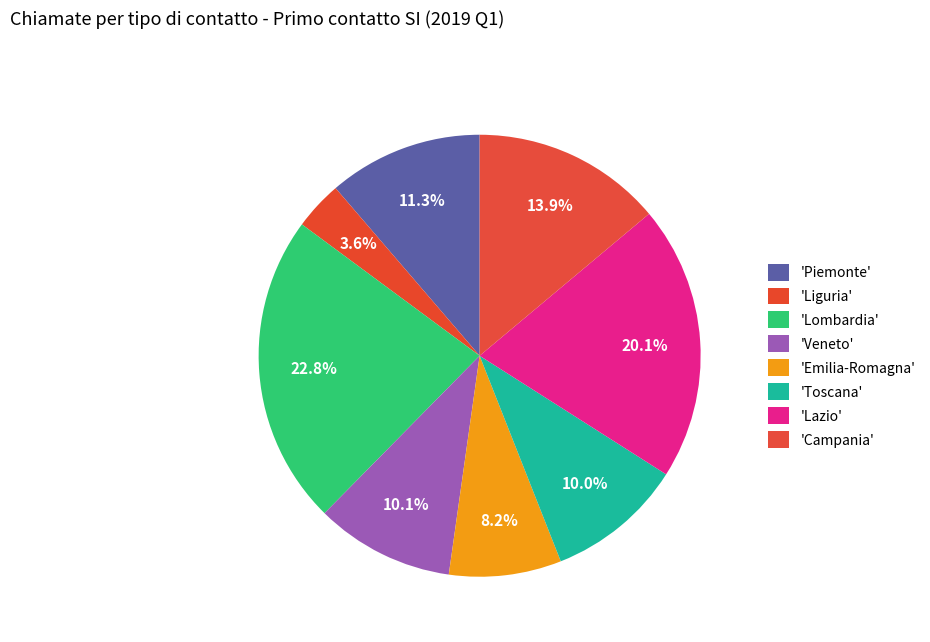

How many segments does this pie chart have?

8